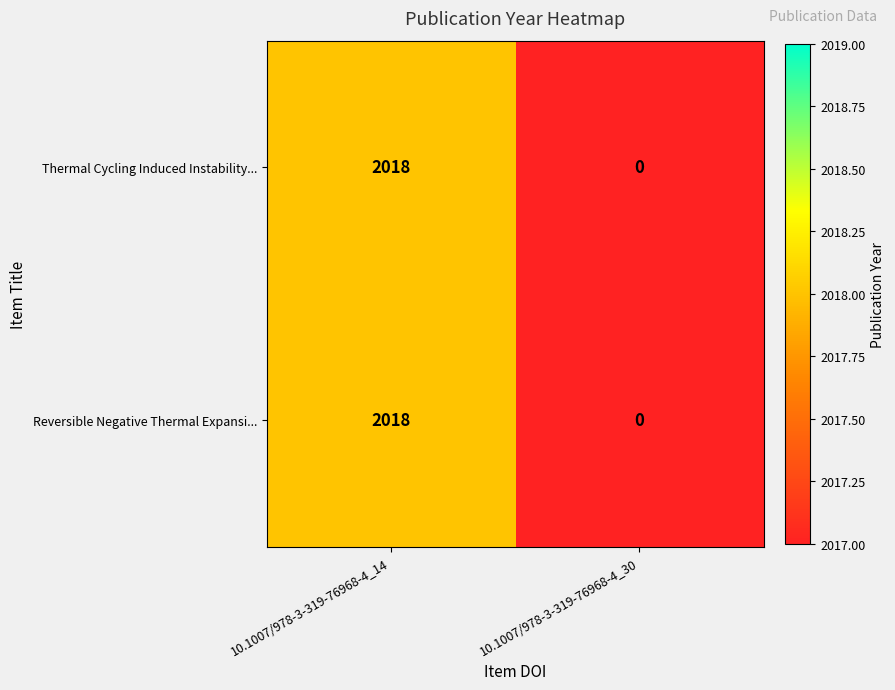

What is the sum of all Thermal Cycling Induced Instability... values?

2018